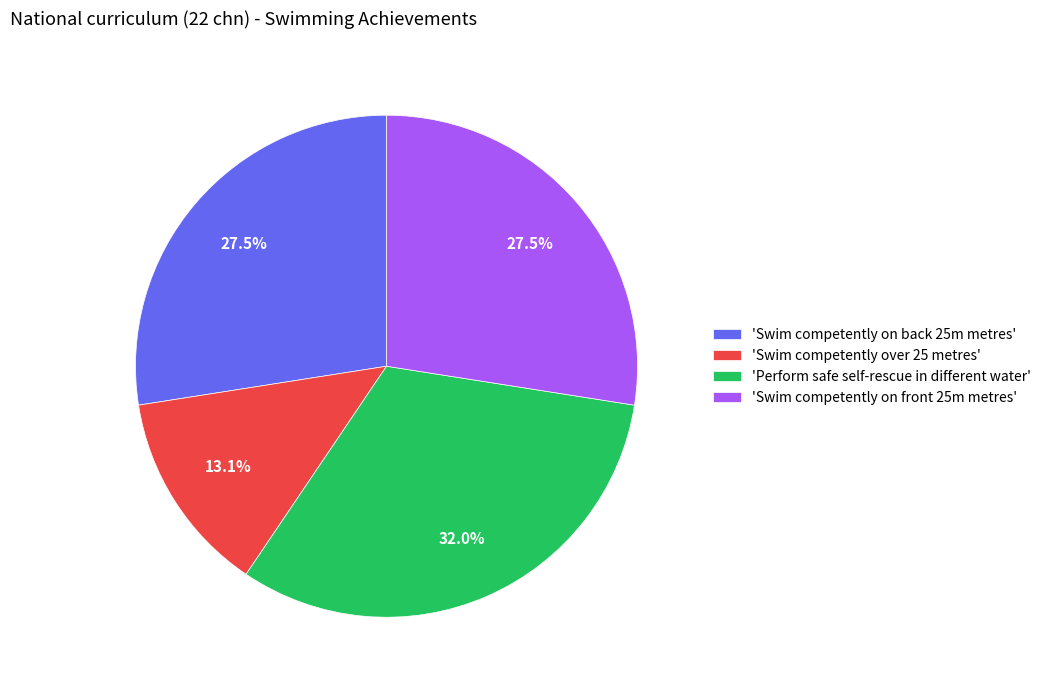

Which category has the biggest portion of the pie?

'Perform safe self-rescue in different water'